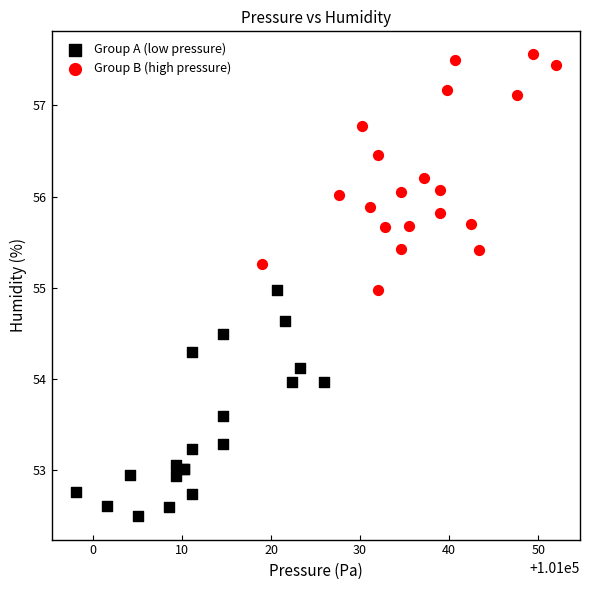

Which series contains the lowest Y value?

Group A (low pressure)